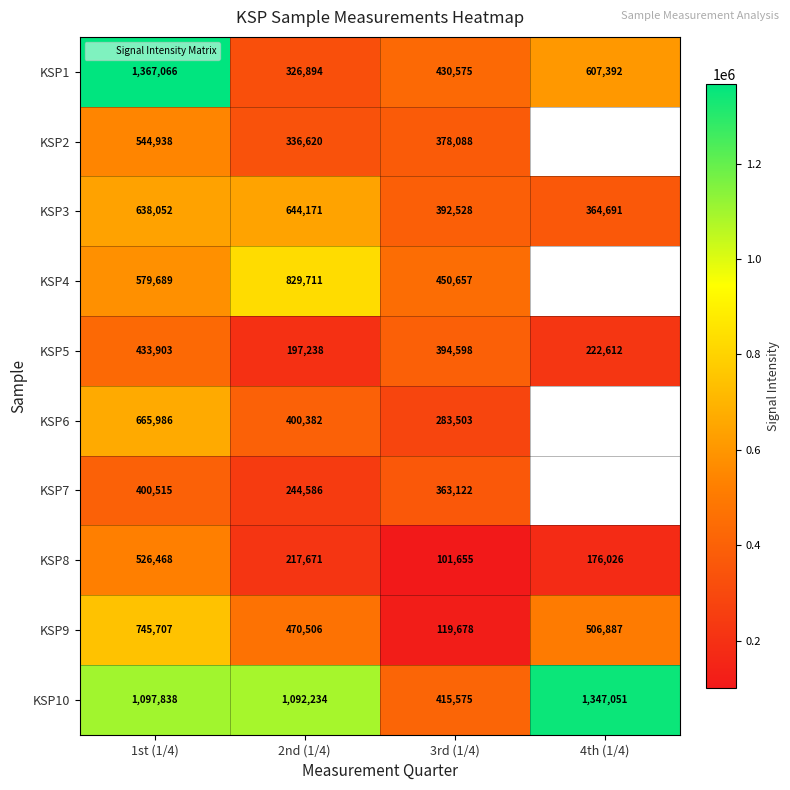

How many data points in KSP7 are less than 400515?

2